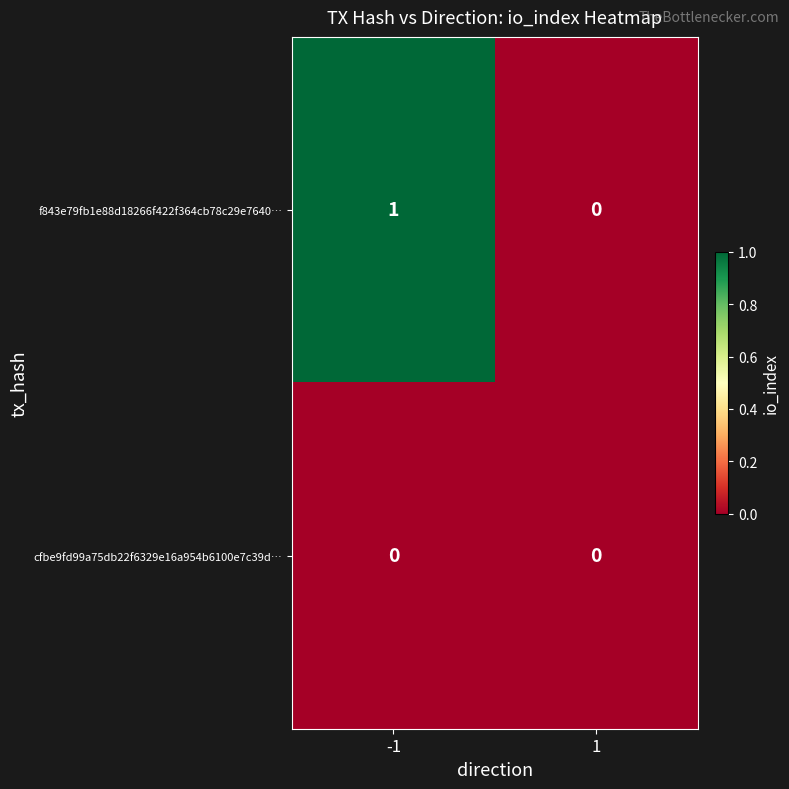

How many series are shown in this chart?

2